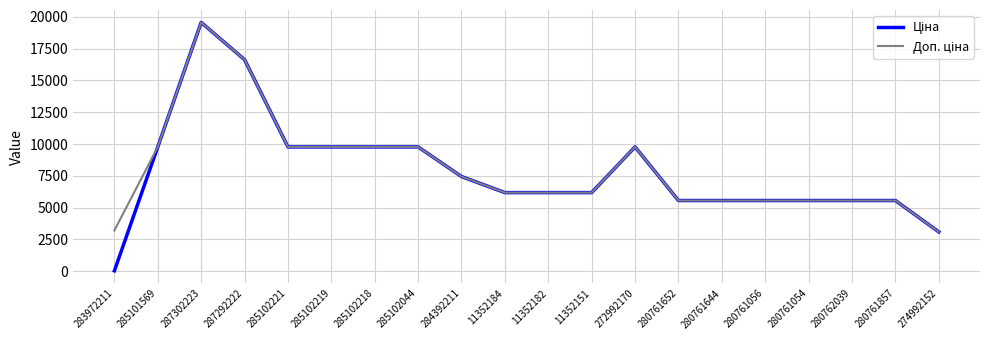

What is the total value across all series at 272992170?

19551.0